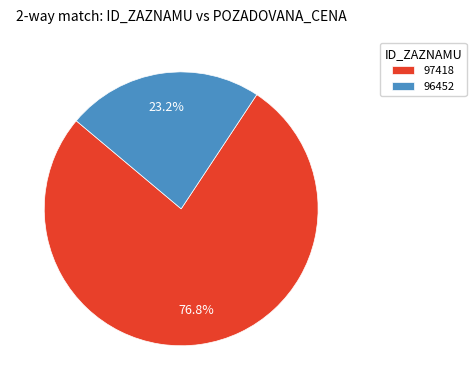

Count the number of slices in the pie.

2